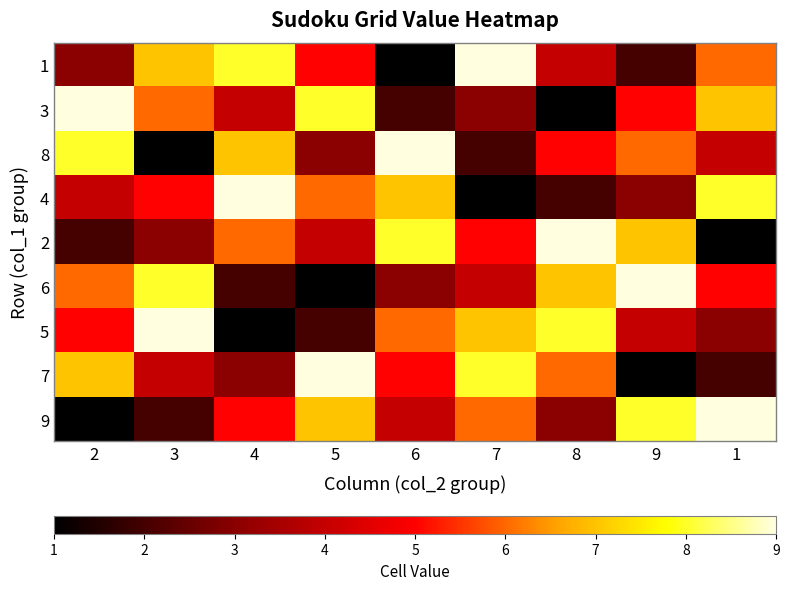

At how many categories does at least one series exceed 6?

9